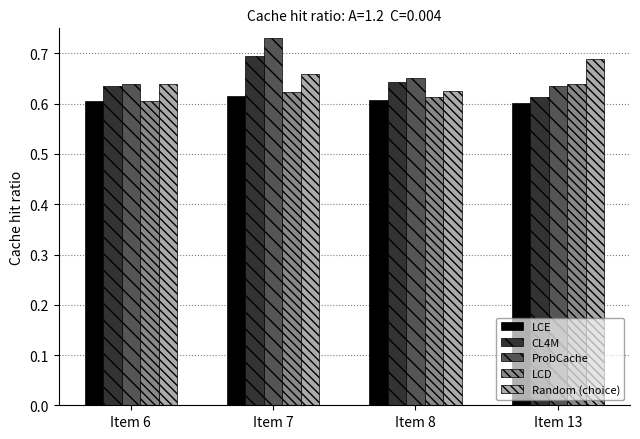

Which category has the highest value in the ProbCache series?

Item 7